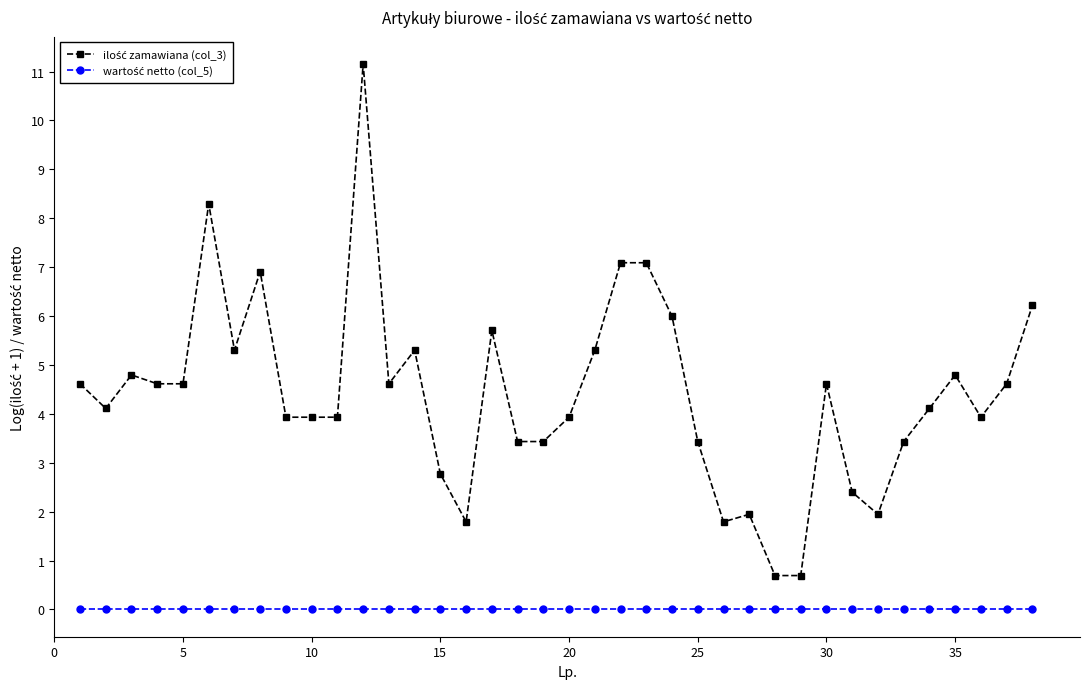

How many distinct data groups are displayed?

2